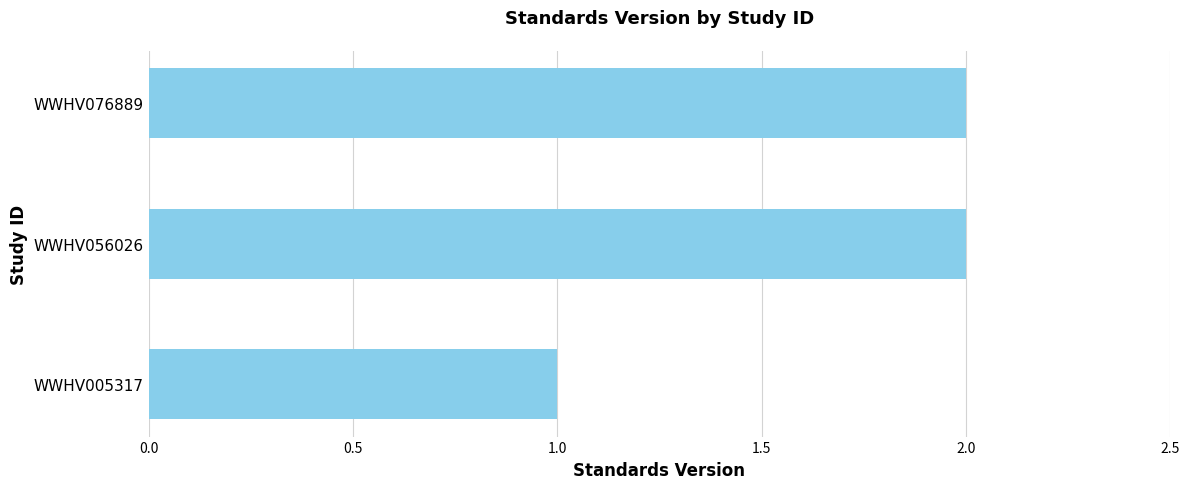

Approximately how many times larger is the value at WWHV056026 compared to WWHV005317?

2.0